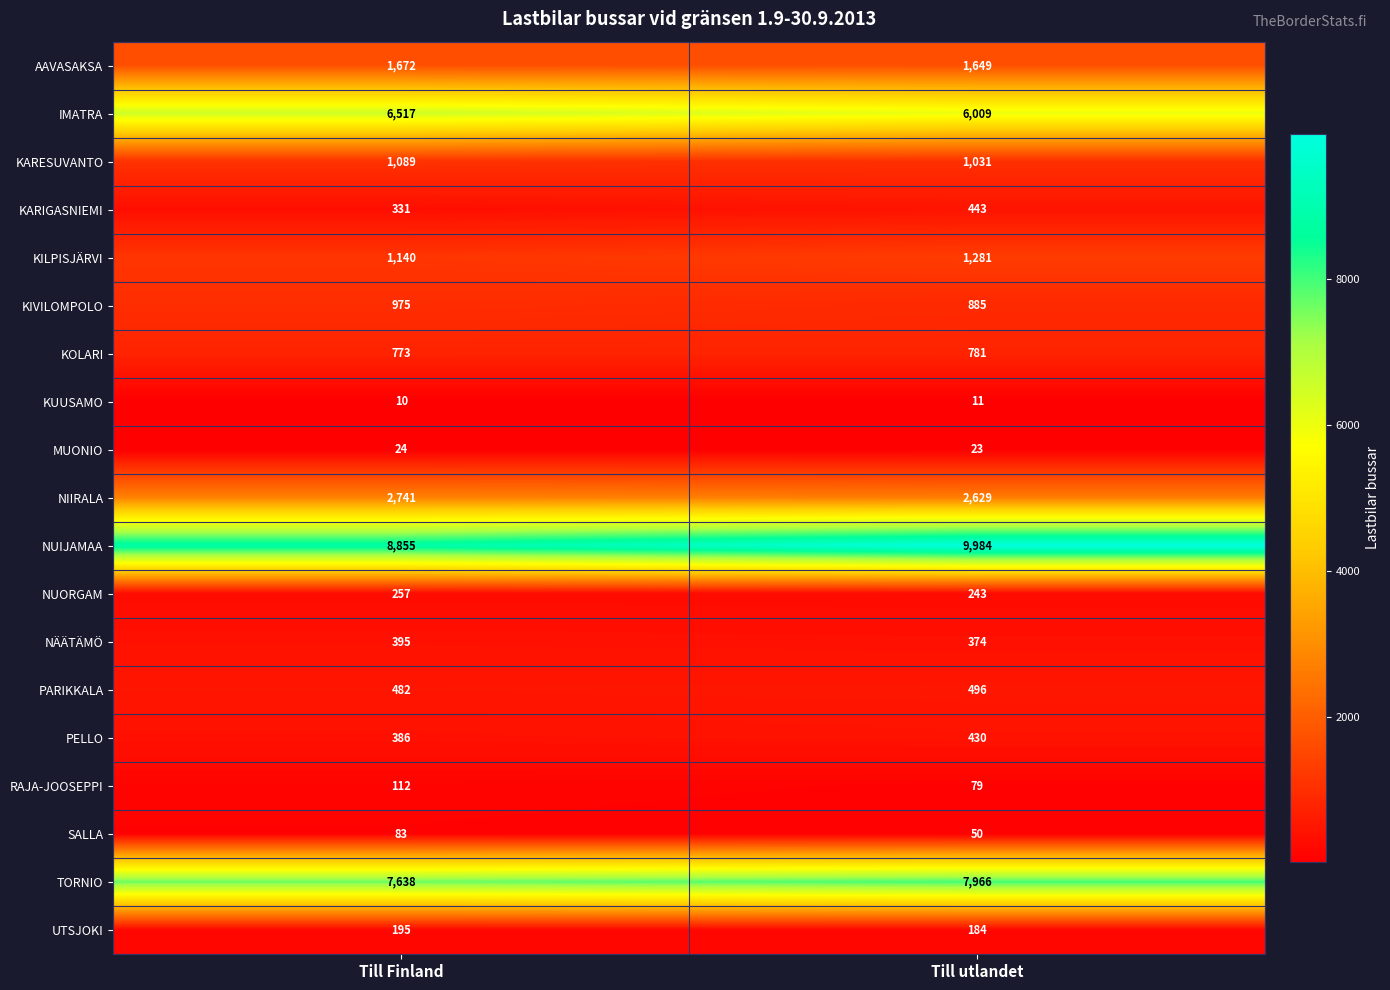

How many values in the AAVASAKSA series are below 1672?

1